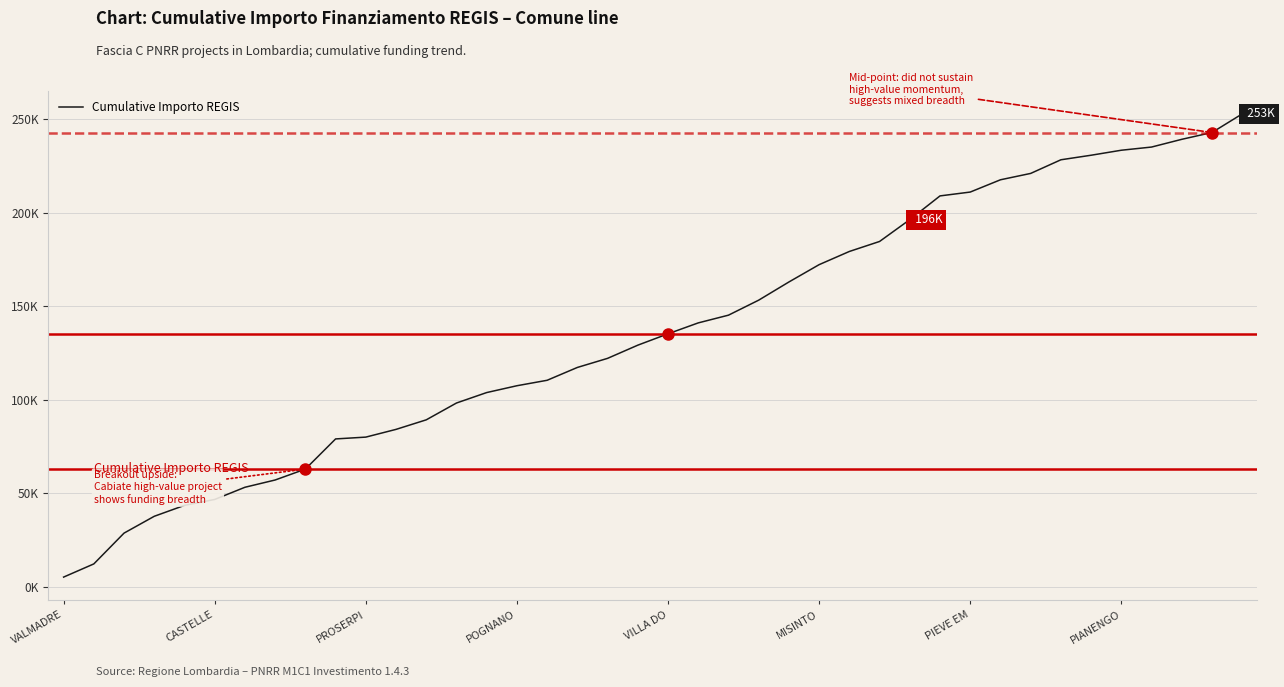

Does the chart have visible grid lines?

Yes